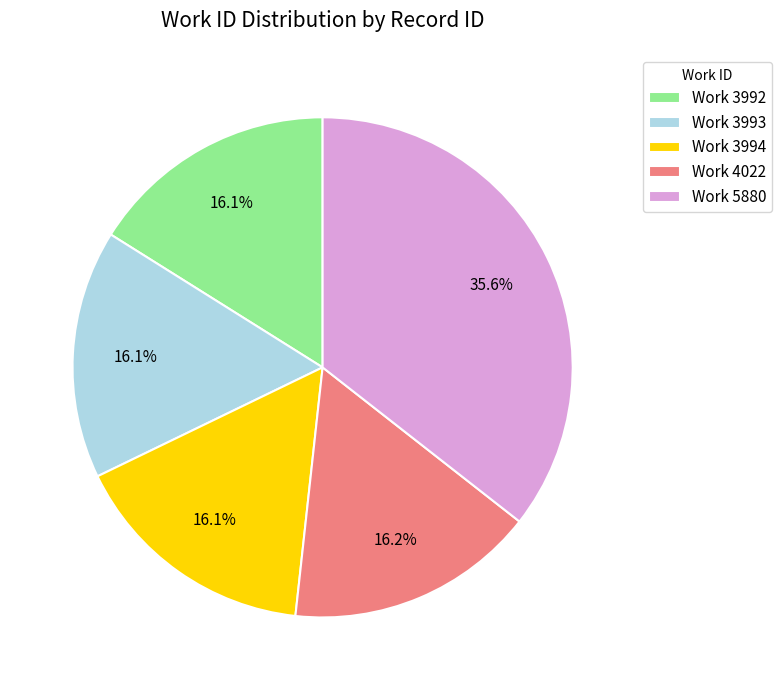

Is there any slice that represents more than half of the pie?

No